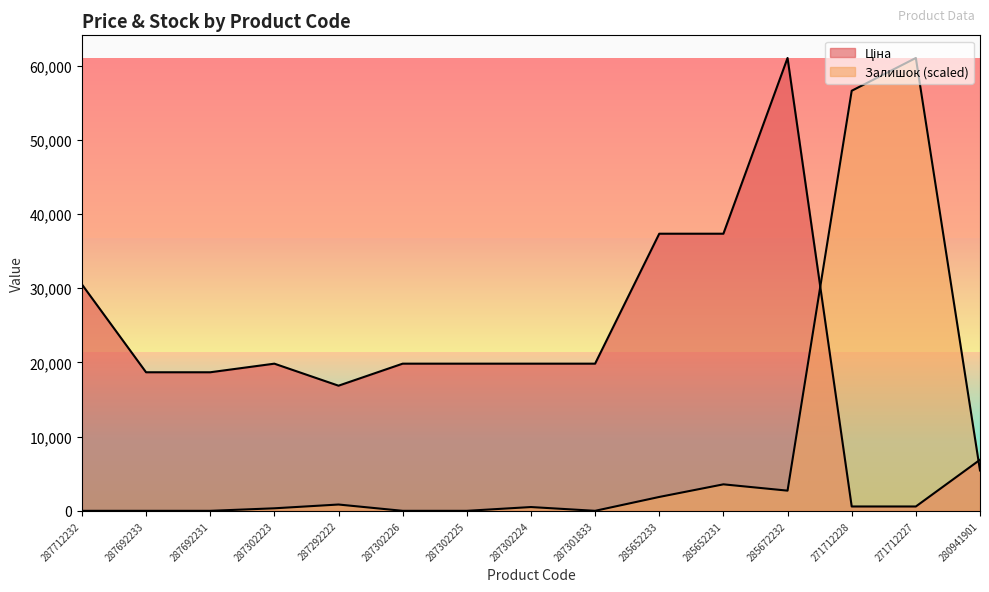

What is the difference between the highest and lowest values at 287301833?

19831.1